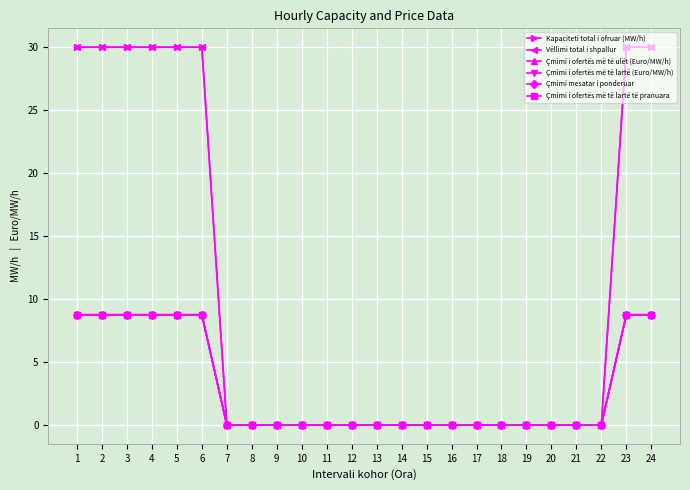

What is the total value across all series at 3?

95.0